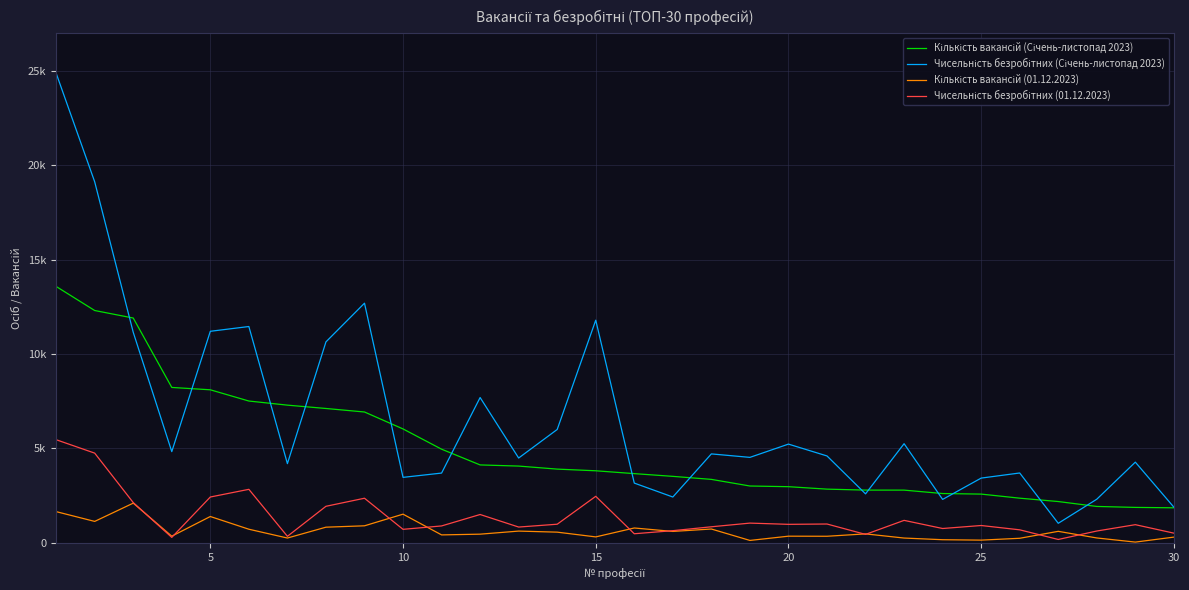

Reading left to right, what are all the values shown in this chart?

Кількість вакансій (Січень-листопад 2023): 13586	12311	11913	8235	8110	7515	7297	7120	6934	6036	4963	4129	4068	3907	3819	3668	3523	3363	3012	2976	2846	2795	2794	2613	2583	2367	2189	1929	1878	1857
Чисельність безробітних (Січень-листопад 2023): 24885	19130	11157	4834	11210	11463	4197	10649	12699	3470	3697	7700	4495	6008	11798	3167	2429	4713	4529	5232	4605	2596	5254	2301	3431	3702	1036	2312	4276	1890
Кількість вакансій (01.12.2023): 1654	1136	2104	353	1396	722	255	830	903	1520	421	460	623	567	315	787	605	733	128	353	349	475	254	166	144	242	610	259	40	304
Чисельність безробітних (01.12.2023): 5465	4754	2134	289	2429	2836	346	1937	2364	716	896	1502	837	987	2466	482	645	851	1046	981	998	448	1191	760	919	690	179	627	963	514